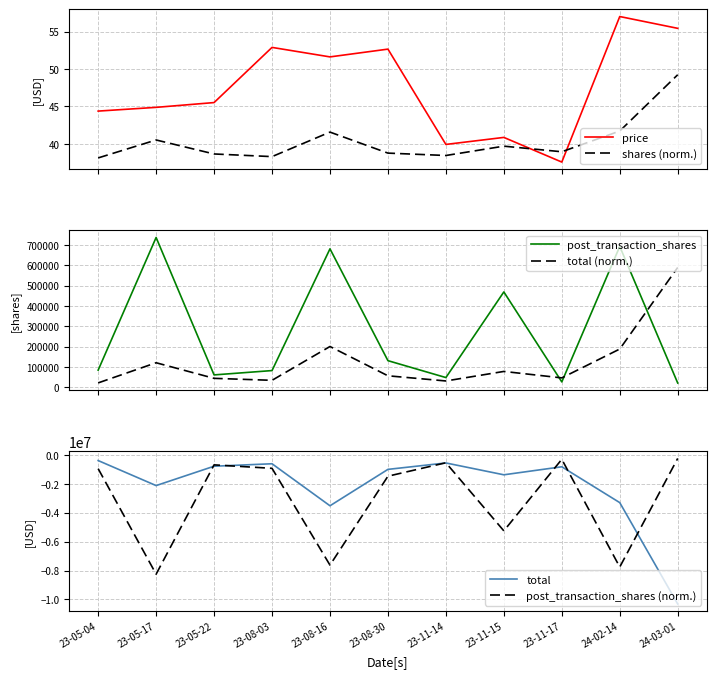

How many lines are shown in the chart?

6